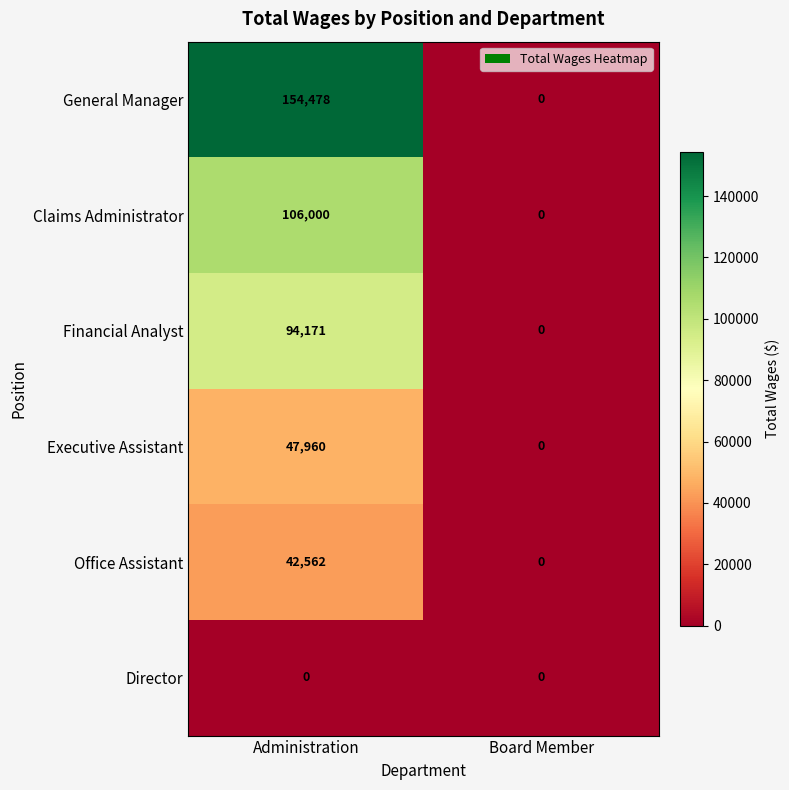

Which series has the widest spread of values?

General Manager